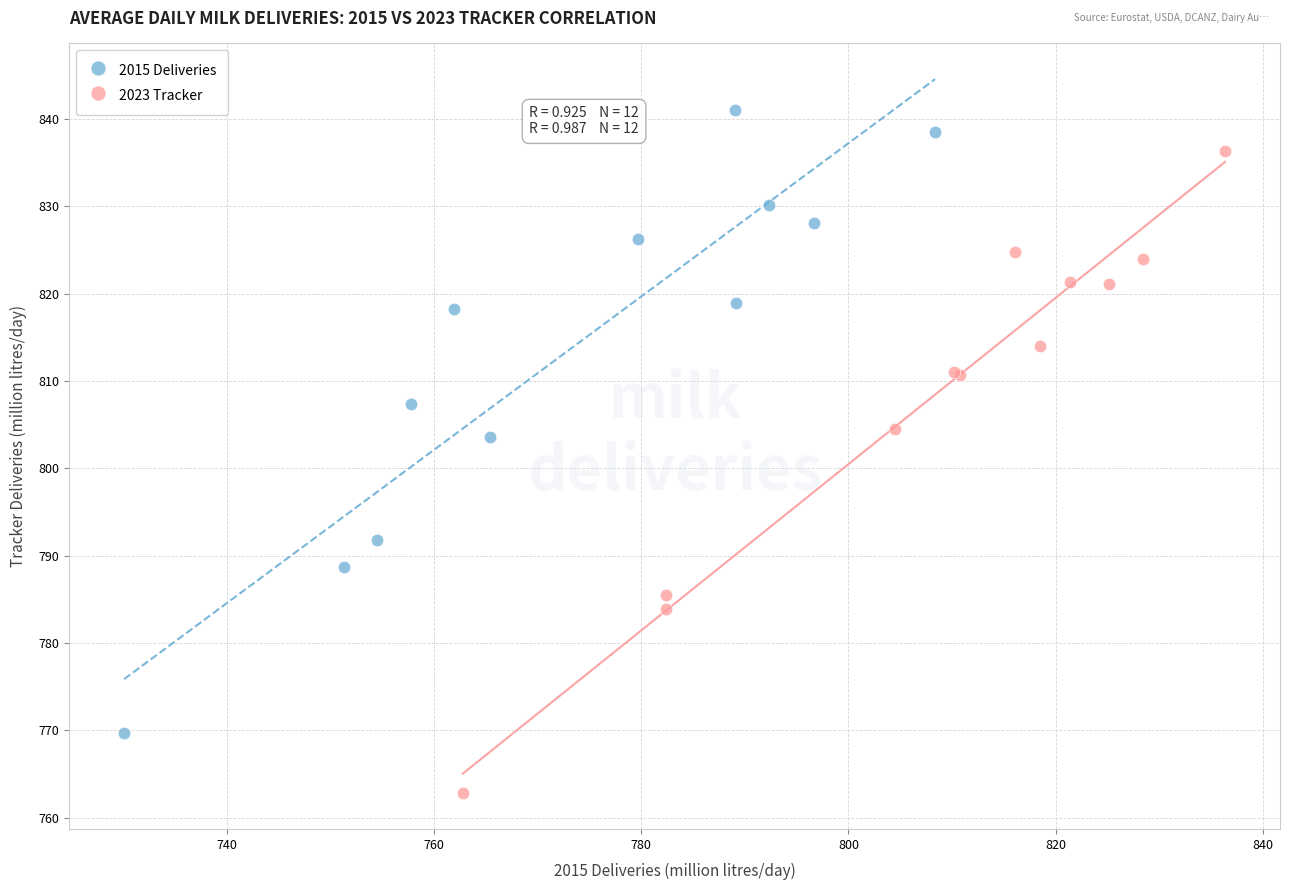

Which series has the widest spread of Y values?

2023 Tracker